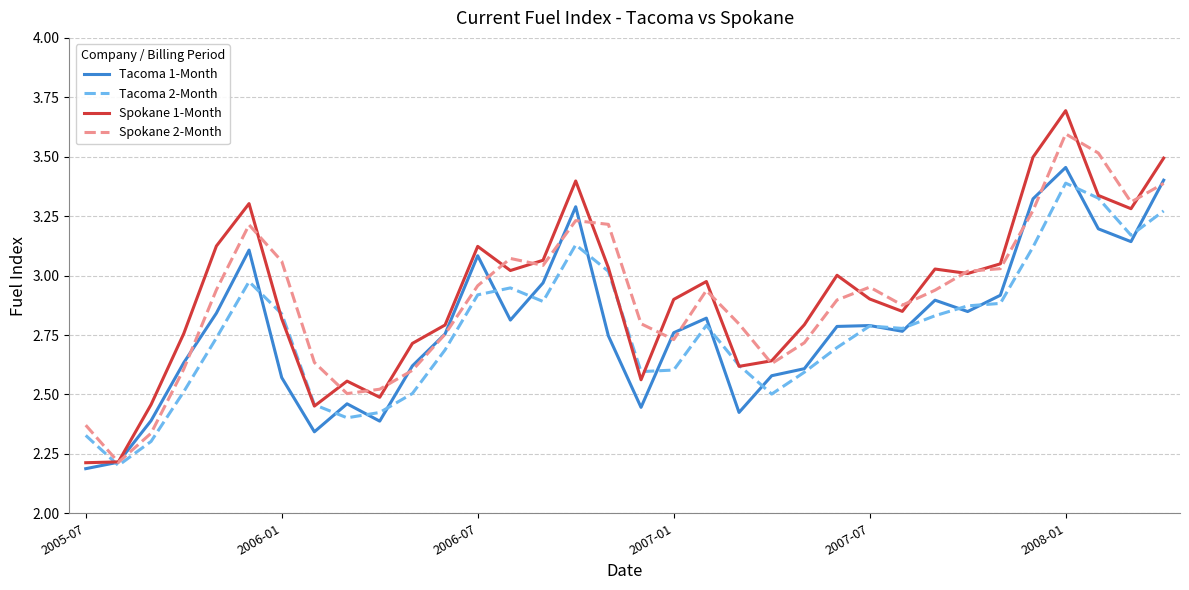

Does the chart have visible grid lines?

Yes